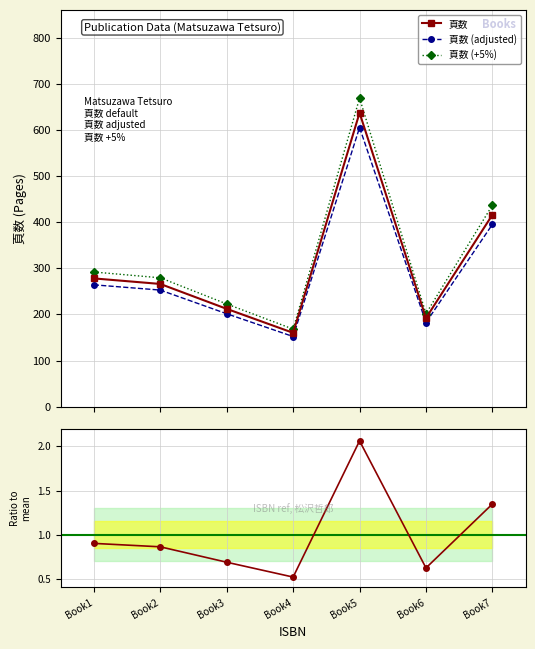

What is the difference between the maximum and minimum values in the 頁数 (adjusted) series?

453.1